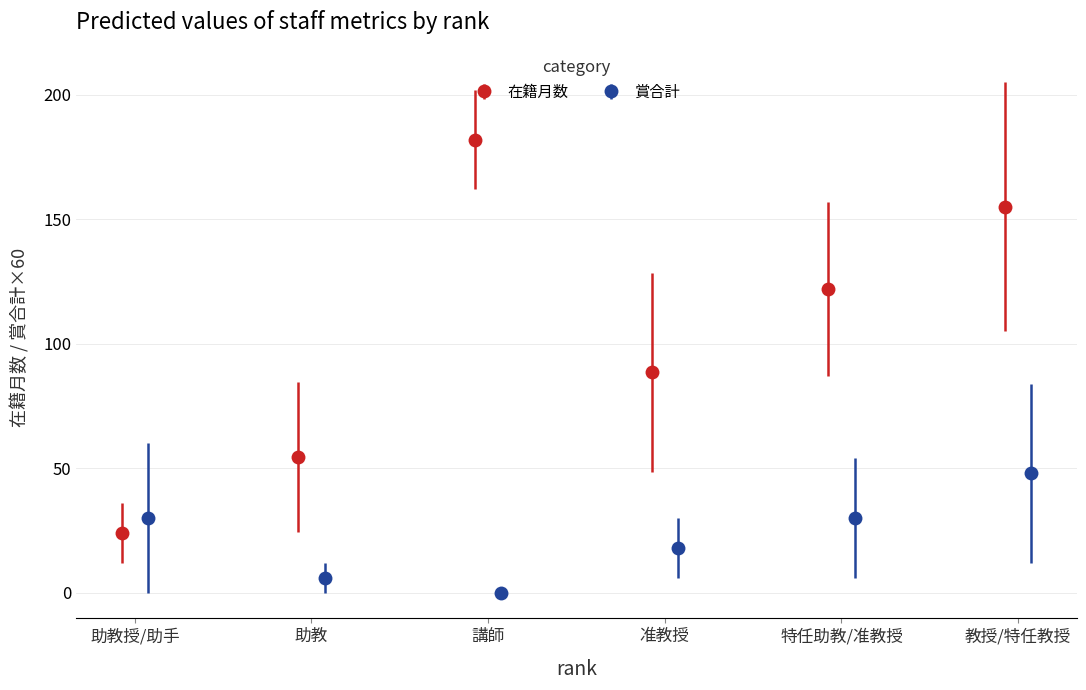

True or false: 賞合計 and 在籍月数 intersect in this chart.

True